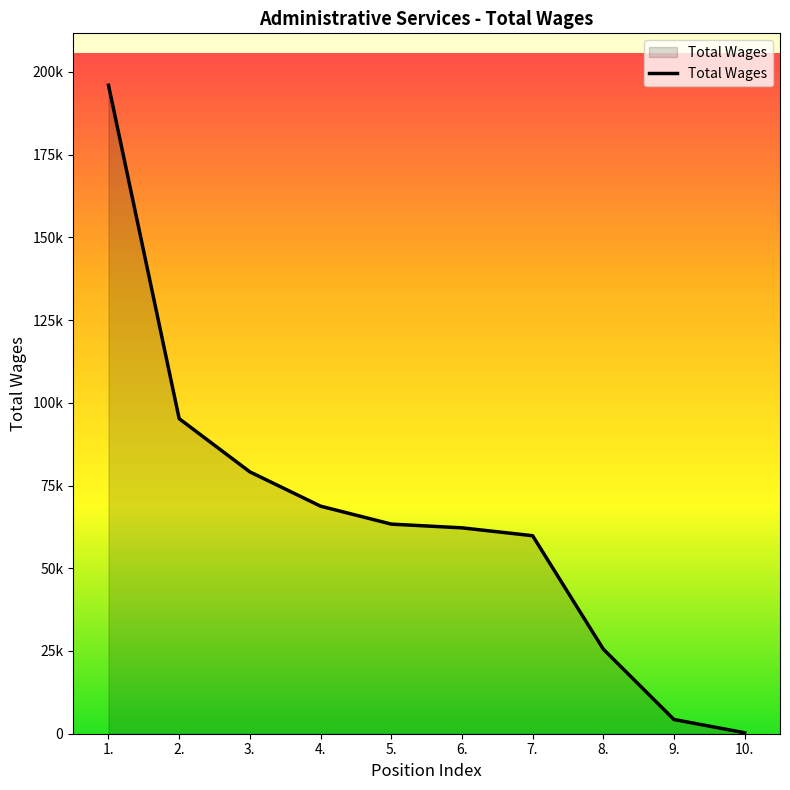

Between 2. and 7., which is larger?

2.